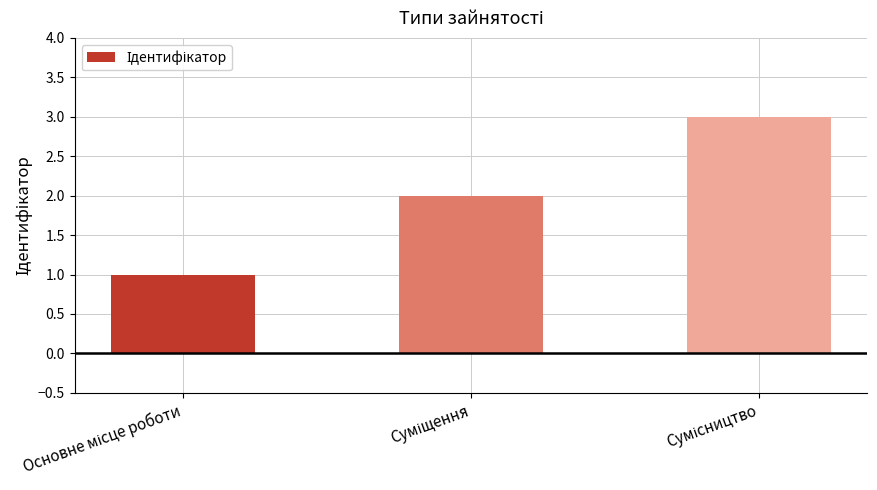

What is the maximum value shown in the chart?

3